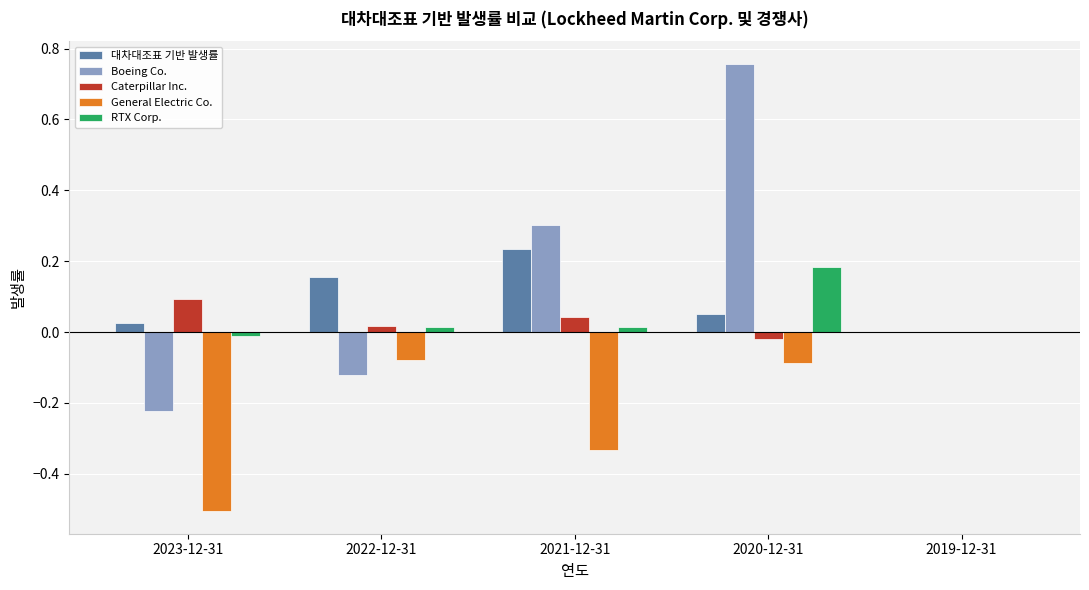

What is the total value across all series at 2023-12-31?

-0.6